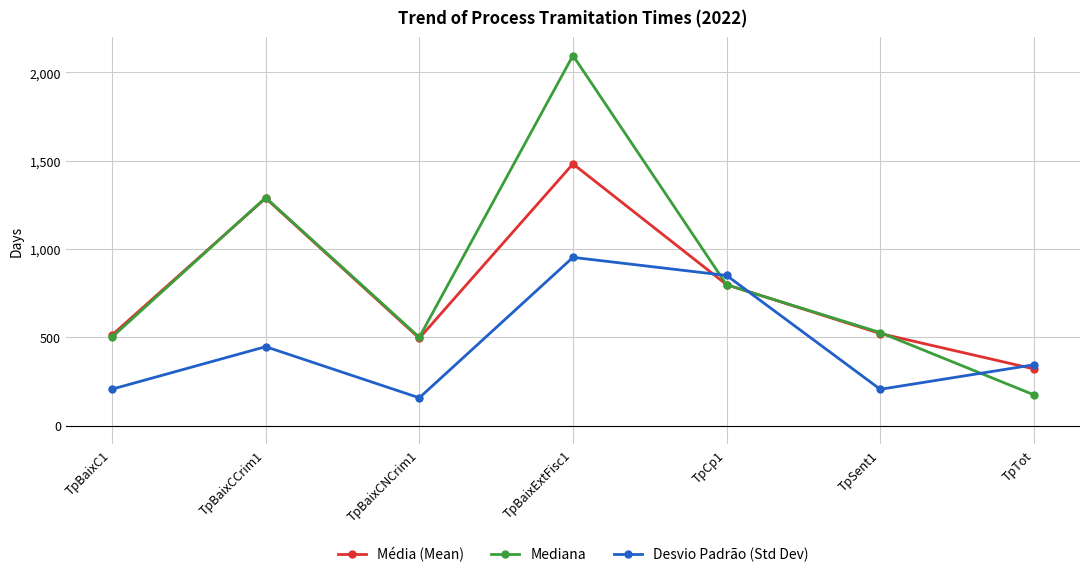

What is the difference between the maximum and second lowest values in the Desvio Padrão (Std Dev) series?

747.3